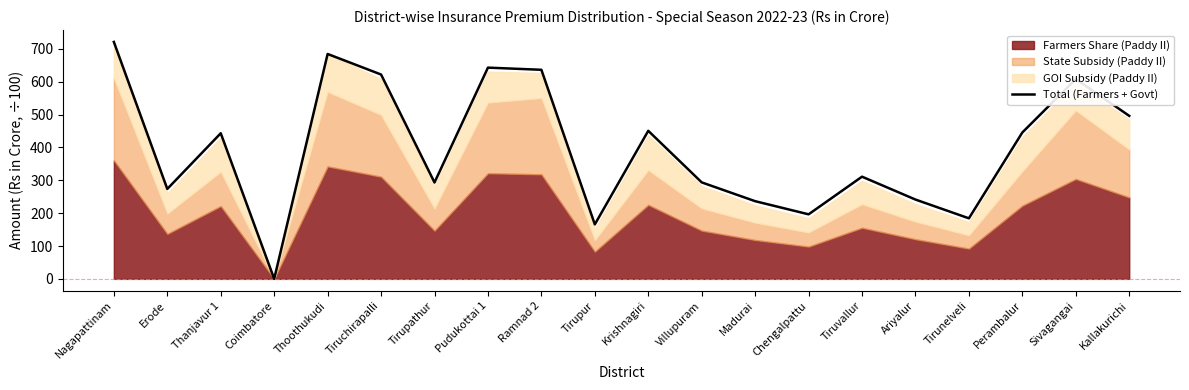

List the labels in order of value, smallest first.

Coimbatore, Tirupur, Tirunelveli, Chengalpattu, Madurai, Ariyalur, Erode, Tirupathur, Villupuram, Tiruvallur, Thanjavur 1, Perambalur, Krishnagiri, Kallakurichi, Sivagangai, Tiruchirapalli, Ramnad 2, Pudukottai 1, Thoothukudi, Nagapattinam